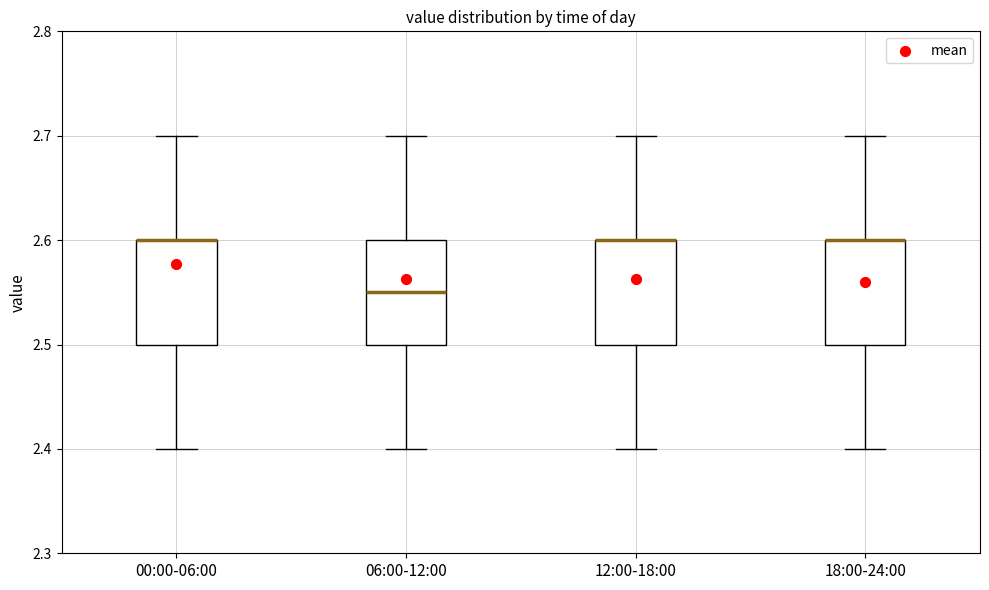

Reading left to right, transcribe this box plot: for each box, give where its median line is, the range the box spans, and where its two whiskers end, as read against the y-axis. The values are not printed on the chart, so give them approximately, as read against the axis.

00:00-06:00: median 2.60 (drawn on the box's upper edge), box 2.50 to 2.60, whiskers 2.40 to 2.70
06:00-12:00: median 2.55, box 2.50 to 2.60, whiskers 2.40 to 2.70
12:00-18:00: median 2.60 (drawn on the box's upper edge), box 2.50 to 2.60, whiskers 2.40 to 2.70
18:00-24:00: median 2.60 (drawn on the box's upper edge), box 2.50 to 2.60, whiskers 2.40 to 2.70